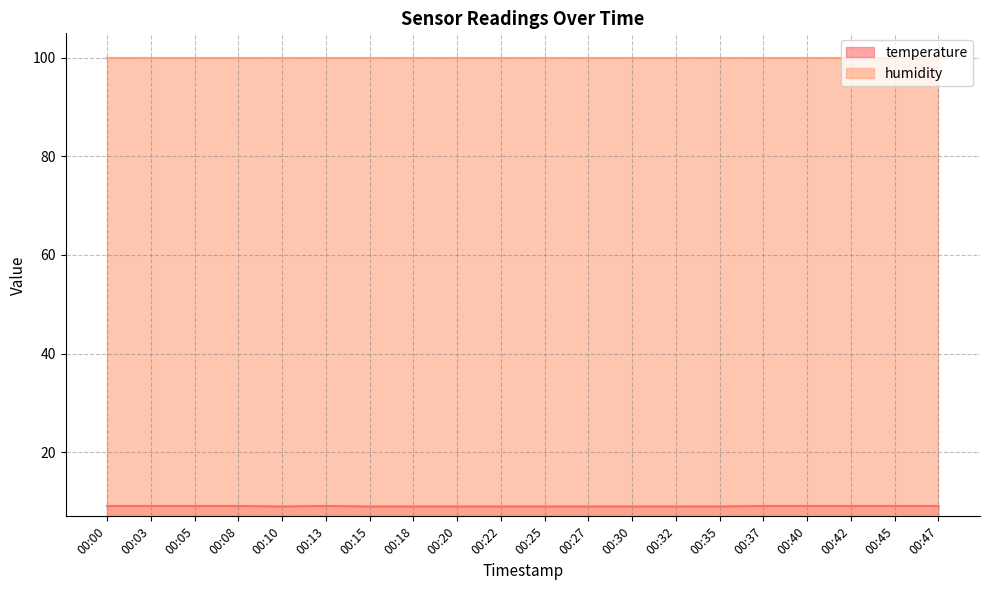

What is the change in value from 00:05 to 00:10?

-0.1